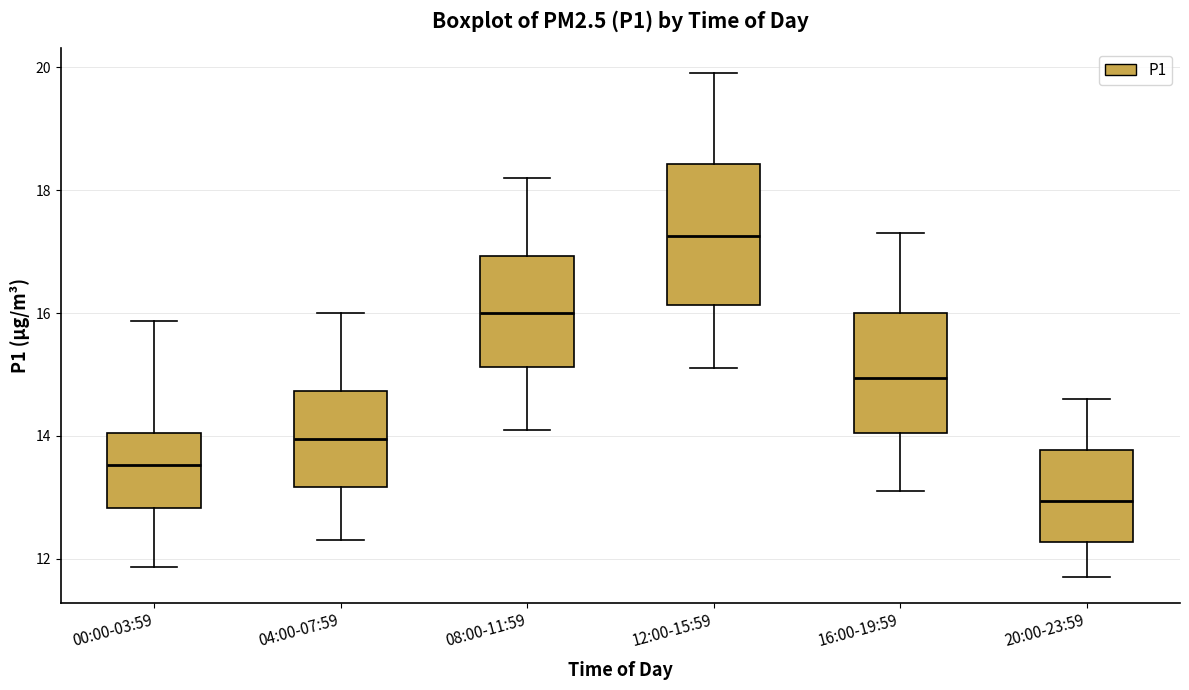

Reading left to right, read every box against the y-axis: the position of its median line, the range the box covers, and the ends of its whiskers. The values are not printed on the chart, so give them approximately, as read against the axis.

00:00-03:59: median 13.6, box 12.8 to 14.0, whiskers 11.8 to 15.8
04:00-07:59: median 14.0, box 13.2 to 14.8, whiskers 12.4 to 16.0
08:00-11:59: median 16.0, box 15.2 to 17.0, whiskers 14.2 to 18.2
12:00-15:59: median 17.2, box 16.2 to 18.4, whiskers 15.2 to 20.0
16:00-19:59: median 15.0, box 14.0 to 16.0, whiskers 13.2 to 17.4
20:00-23:59: median 13.0, box 12.2 to 13.8, whiskers 11.8 to 14.6